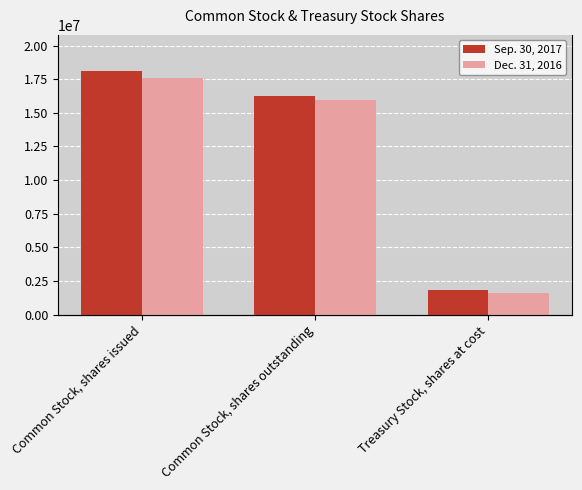

Is the value of Dec. 31, 2016 at Treasury Stock, shares at cost greater than the value of Sep. 30, 2017 at Treasury Stock, shares at cost?

No